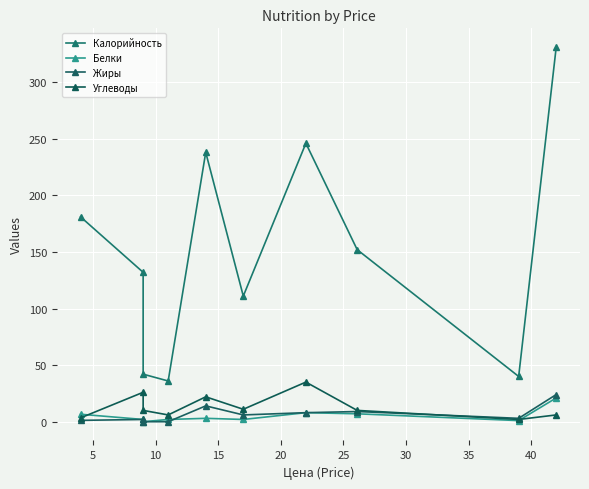

True or false: Белки and Жиры cross at least once.

True